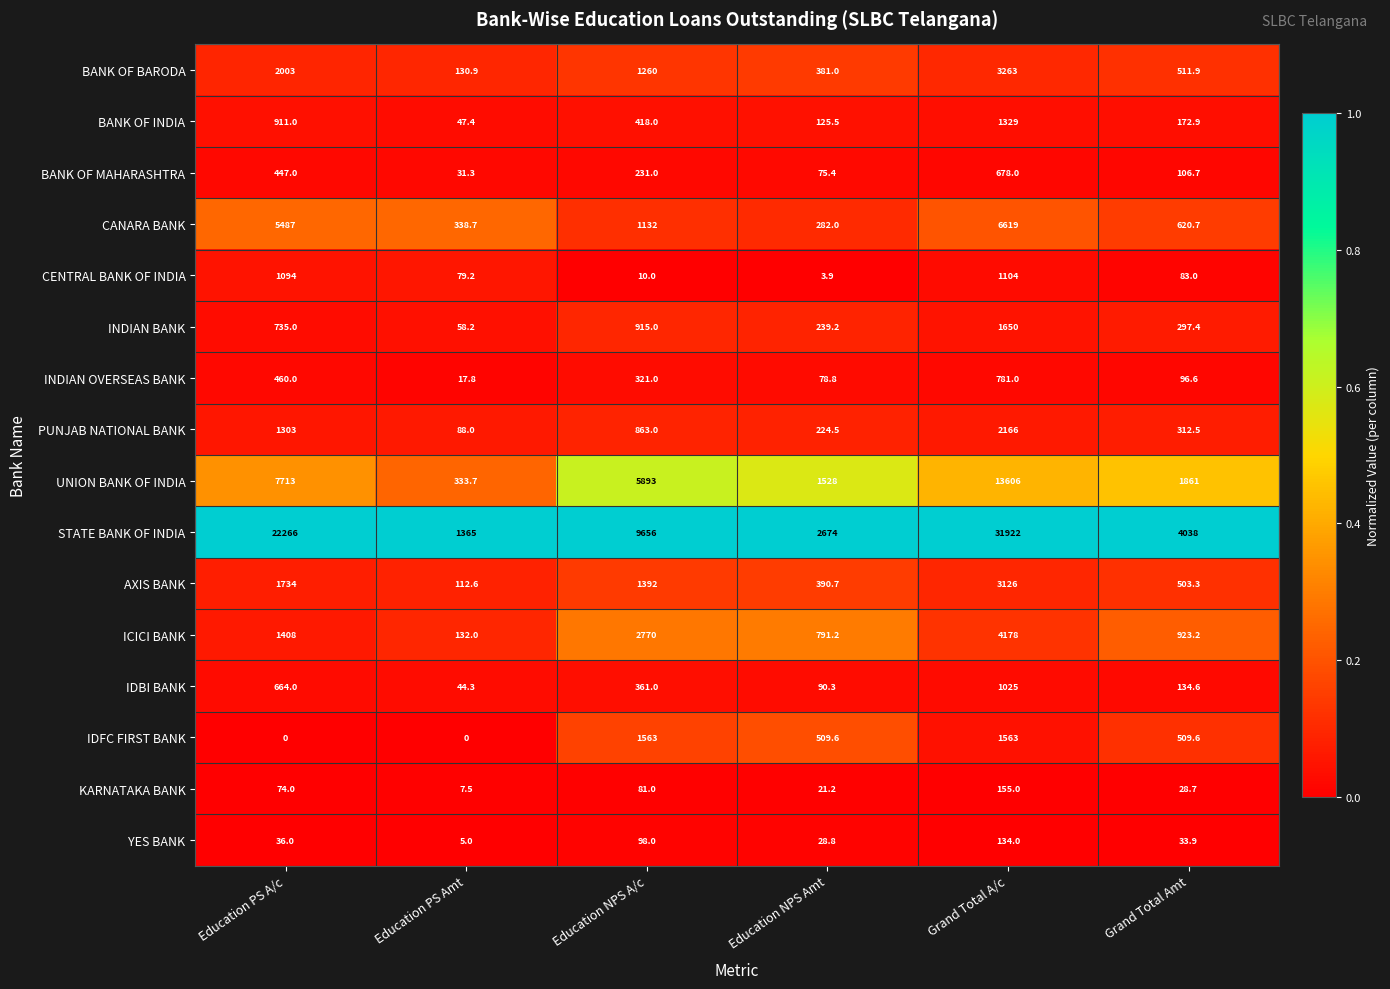

What is the difference between the maximum and minimum values in the IDFC FIRST BANK series?

1563.0